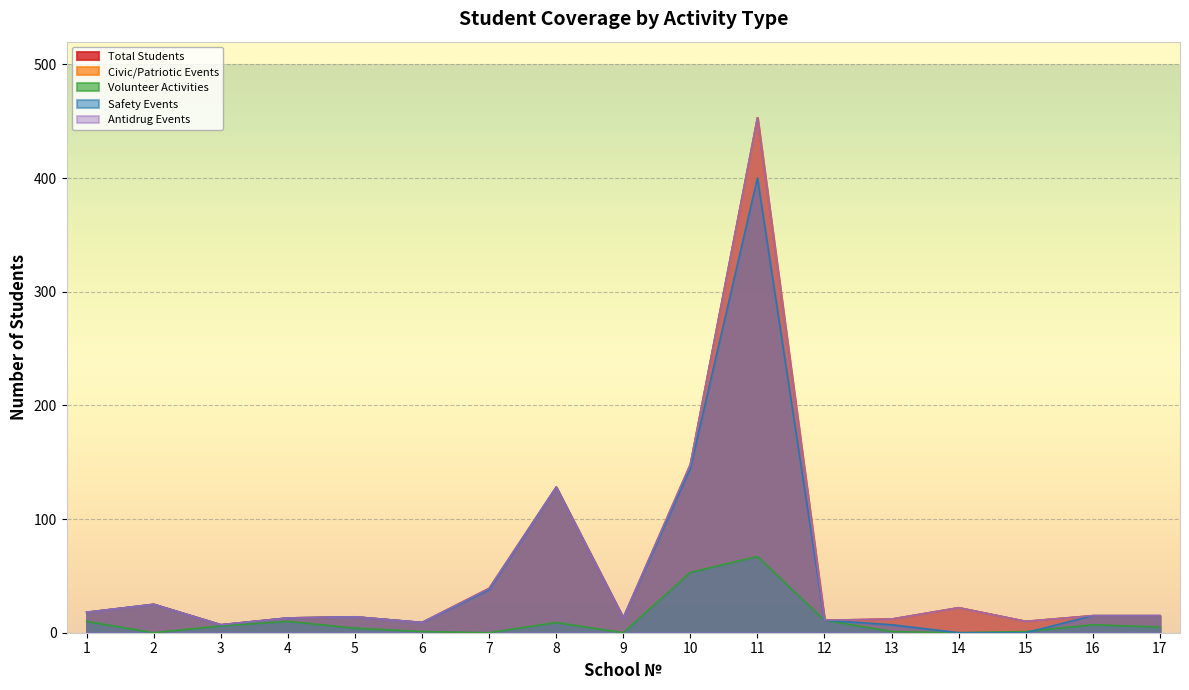

What are all the series names shown in the legend?

Total Students, Civic/Patriotic Events, Volunteer Activities, Safety Events, Antidrug Events